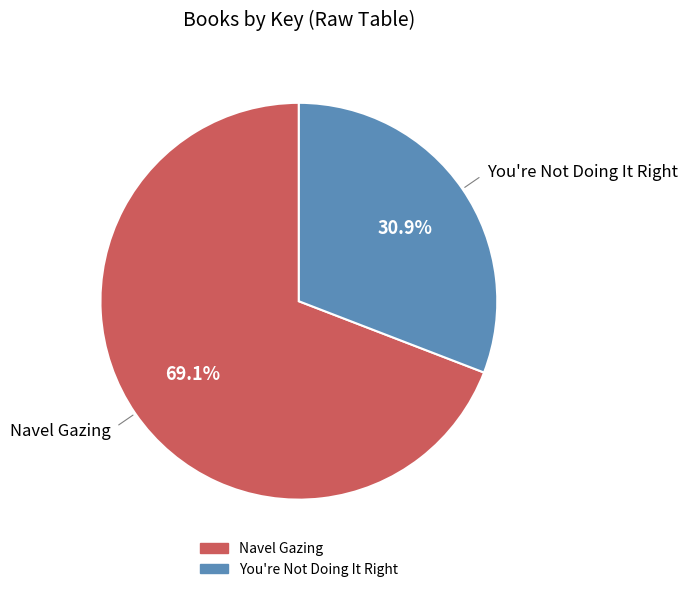

Does Navel Gazing represent more than half of the total?

Yes